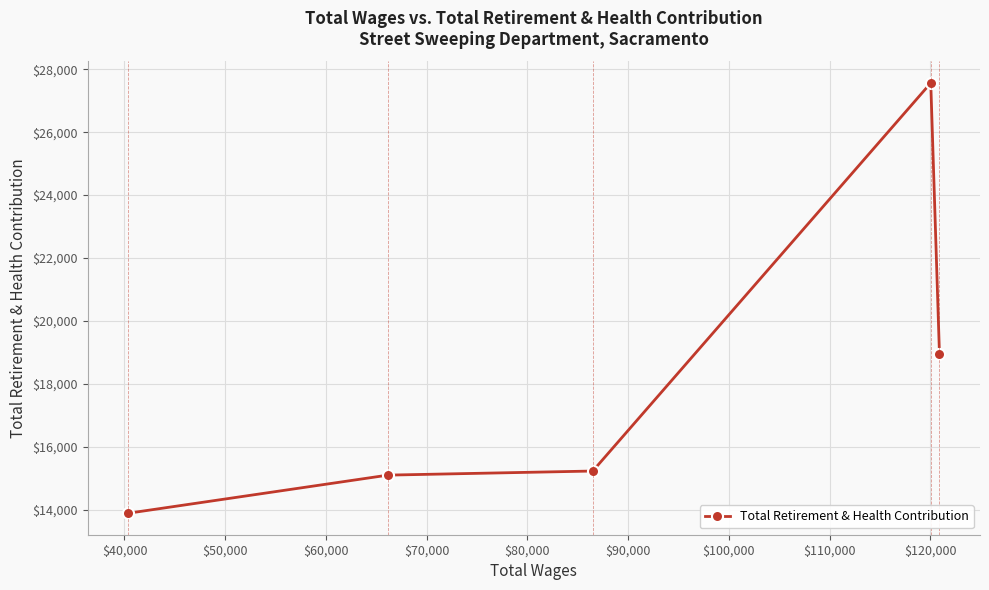

What is the average value?

18153